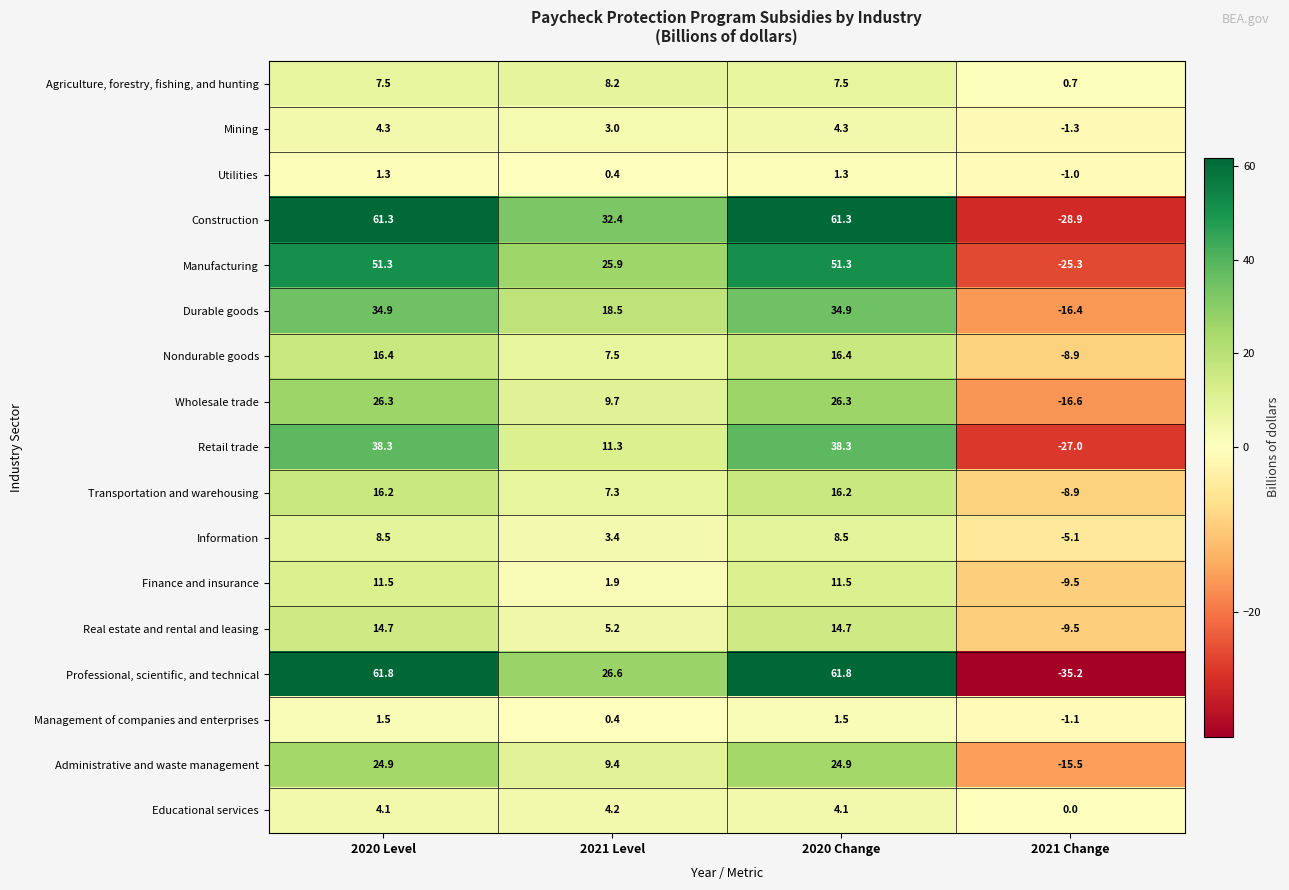

Which series changed the most between 2020 Level and 2021 Level?

Professional, scientific, and technical